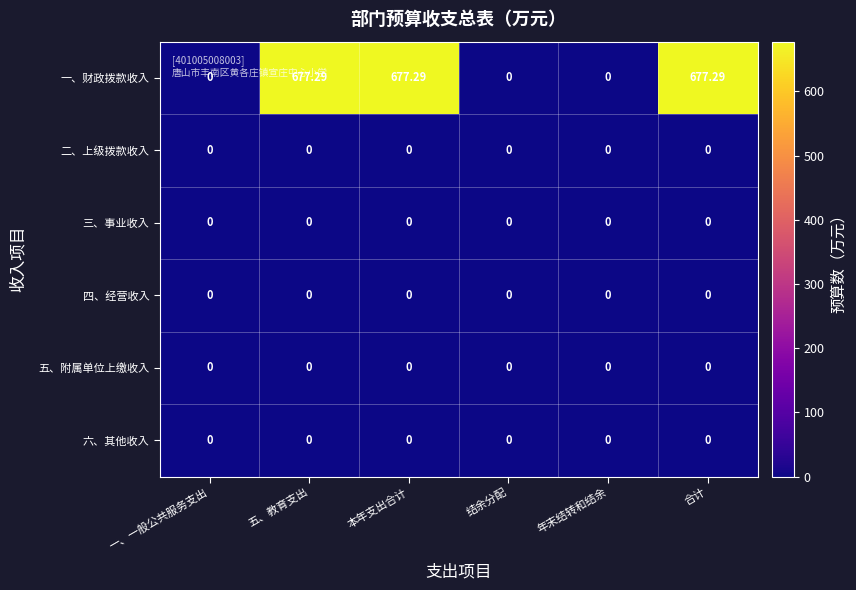

At which label does 一、财政拨款收入 first exceed 677?

五、教育支出